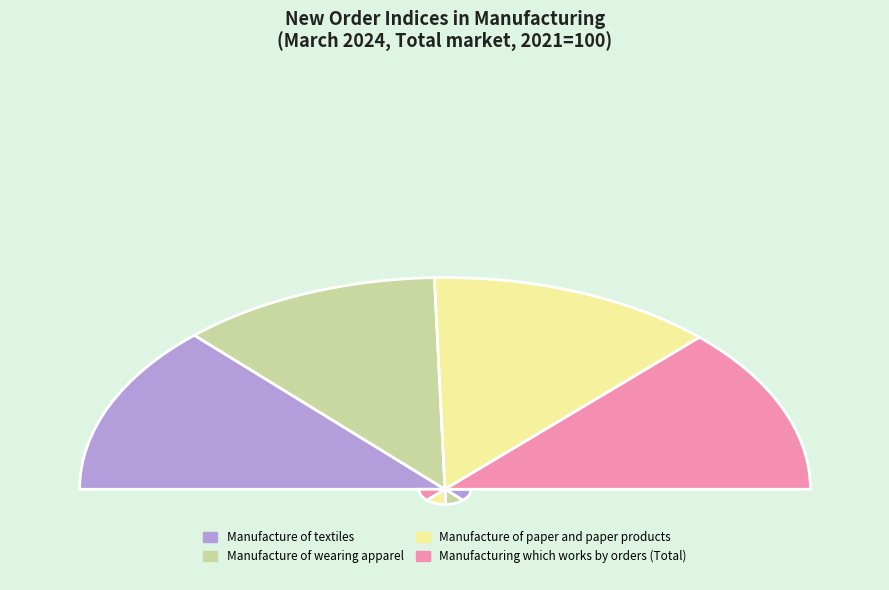

What portion of the pie excludes Manufacturing which works by orders (Total)?

74.5%